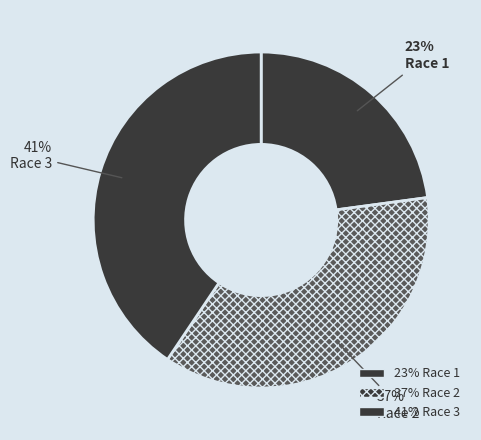

How many slices are in this pie chart?

3